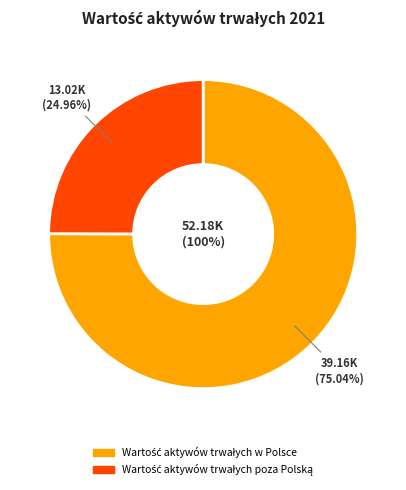

Rank the categories by value from highest to lowest.

Wartość aktywów trwałych w Polsce, Wartość aktywów trwałych poza Polską